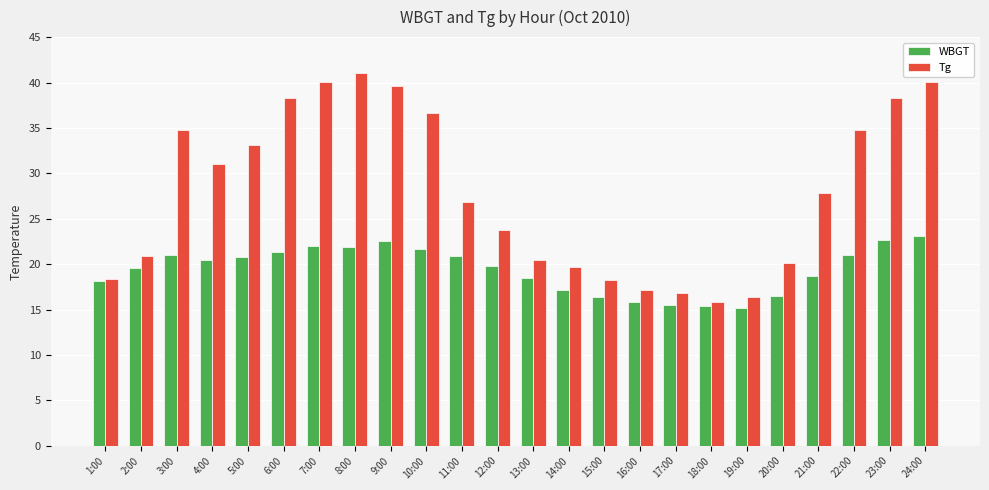

Which series has the largest total across all categories?

Tg